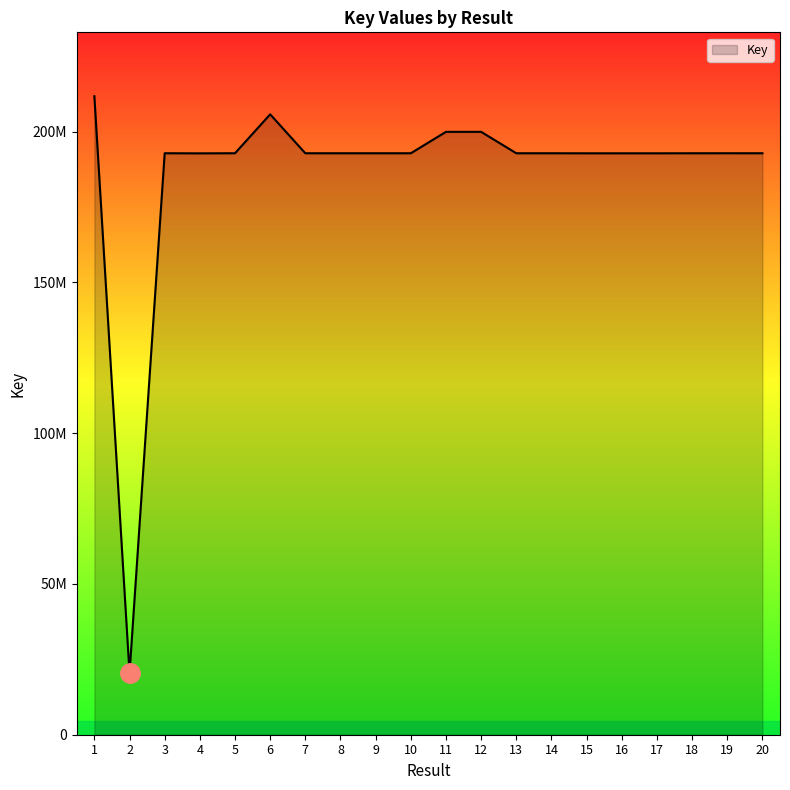

Reading right to left, what are all the values shown in this chart?

20=192797963	19=192801271	18=192795772	17=192779649	16=192779028	15=192780224	14=192796832	13=192795956	12=199898575	11=199898880	10=192796332	9=192796179	8=192796487	7=192796689	6=205703535	5=192802991	4=192762999	3=192801811	2=20379506	1=211719660